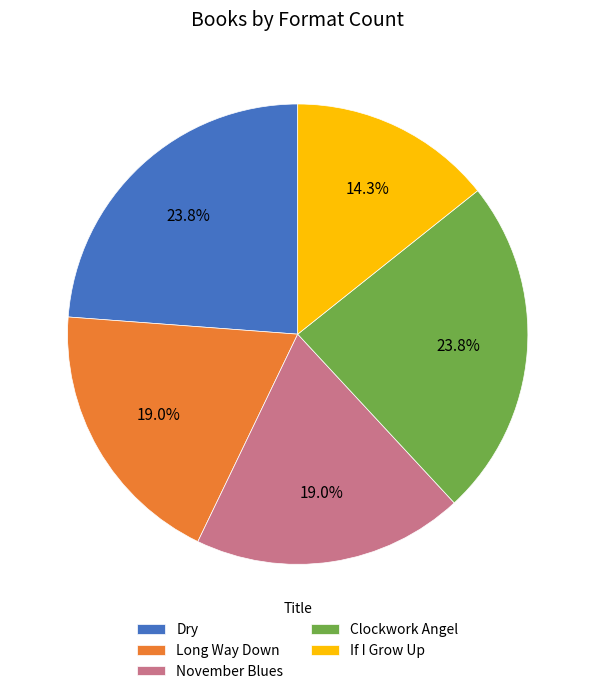

What is the smallest slice in the pie chart?

If I Grow Up